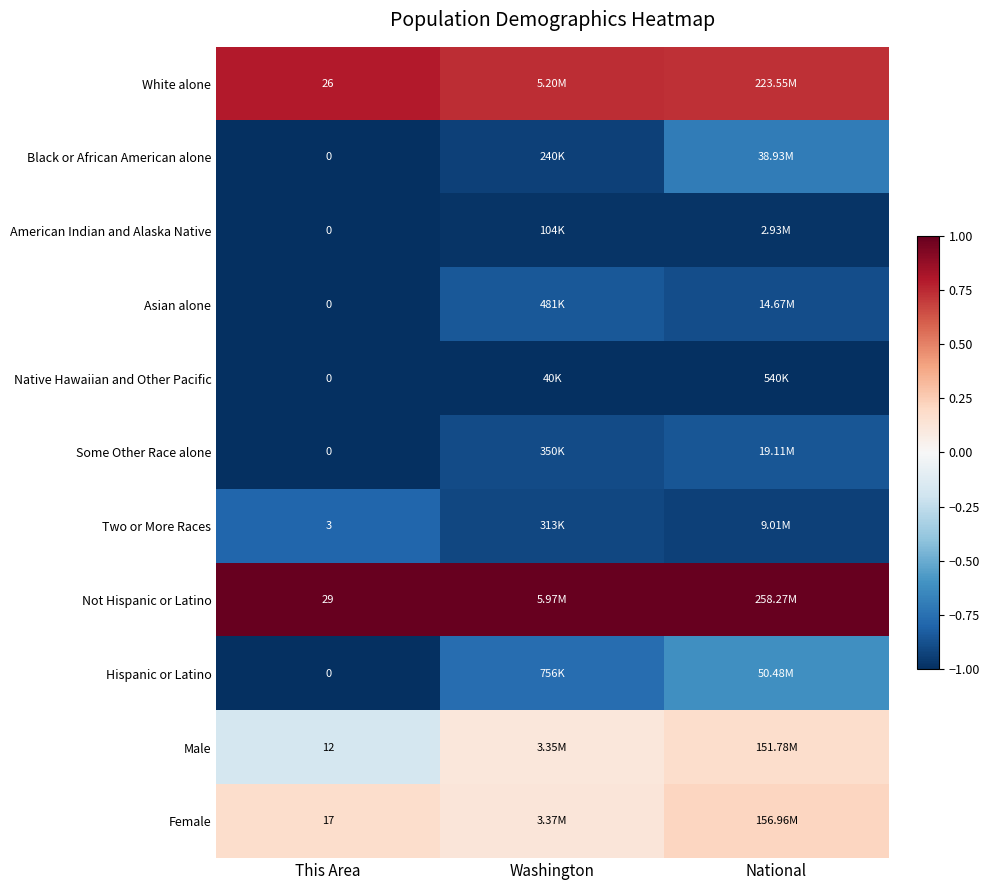

Which series has the largest total across all categories?

Not Hispanic or Latino